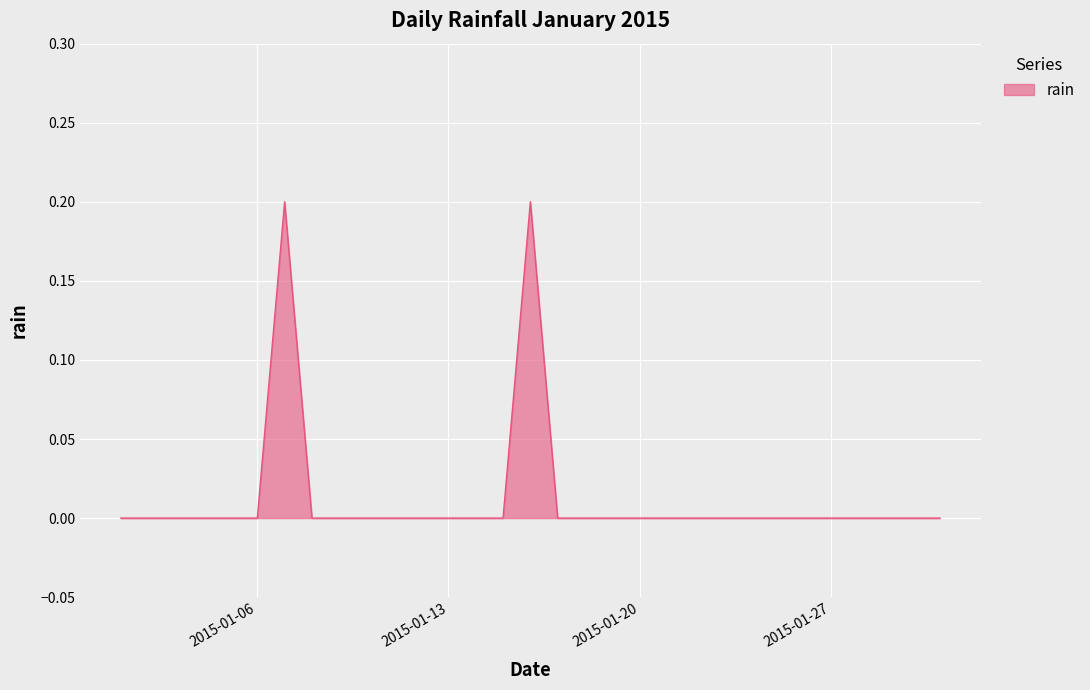

What is the difference between the maximum and minimum values?

0.2